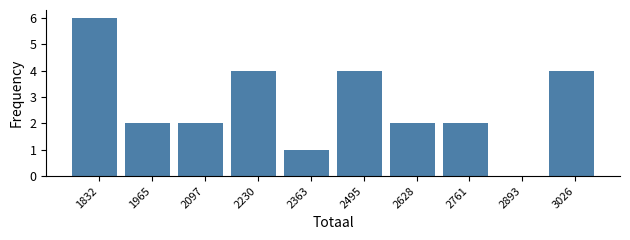

How tall is the bar that spans 2300 to 2420 on the x-axis? Neither the bar edges nor the heights are printed on the chart, so give them approximately, as read against the axes.

1